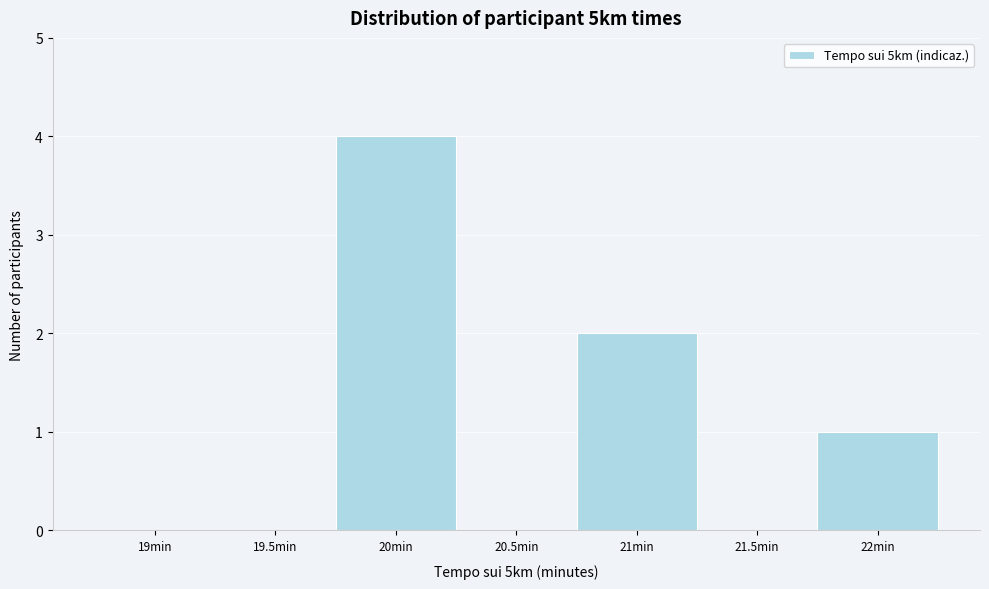

What is the height of the bar covering 19.75 to 20.25 on the x-axis? The values are not printed on the chart, so give them approximately, as read against the axis.

4